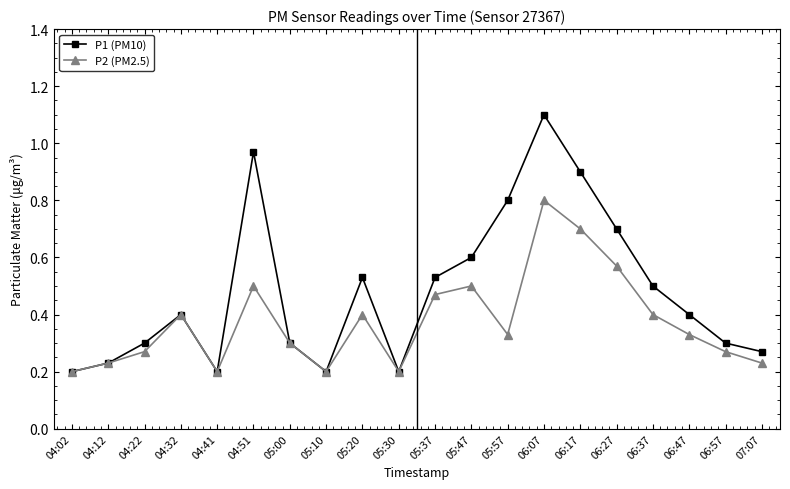

How many categories are shown in the chart?

20